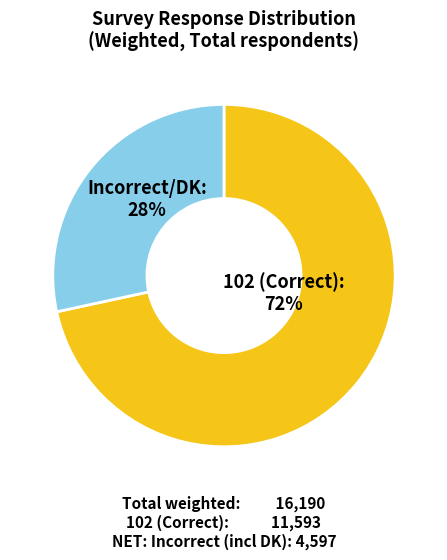

Is there any slice that represents more than half of the pie?

Yes